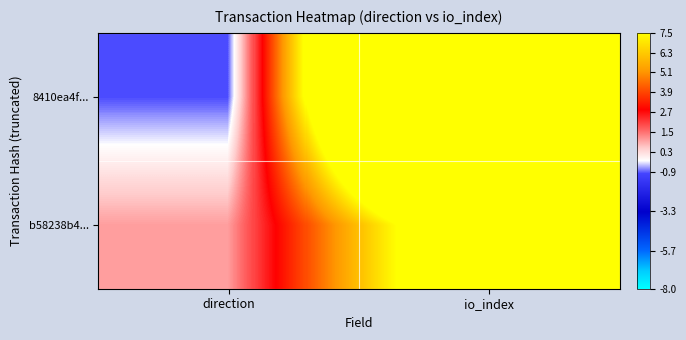

Between direction and io_index, which is larger?

io_index